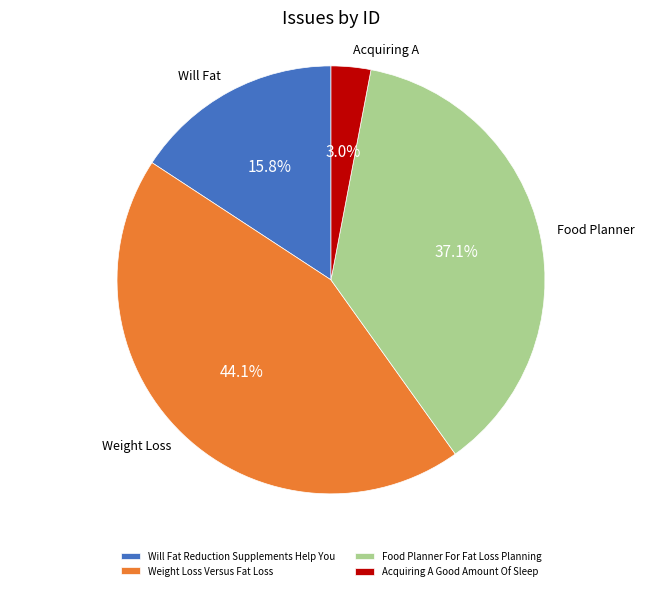

Does Will Fat Reduction Supplements Help You account for over 50% of the chart?

No